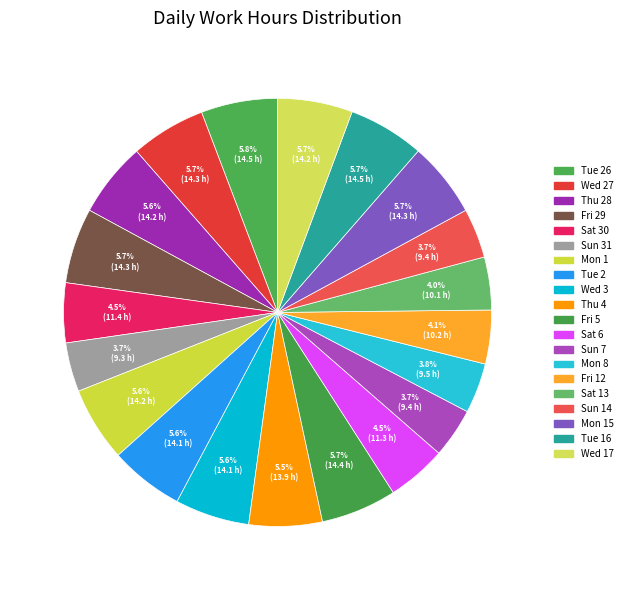

Is there a majority slice in this chart?

No